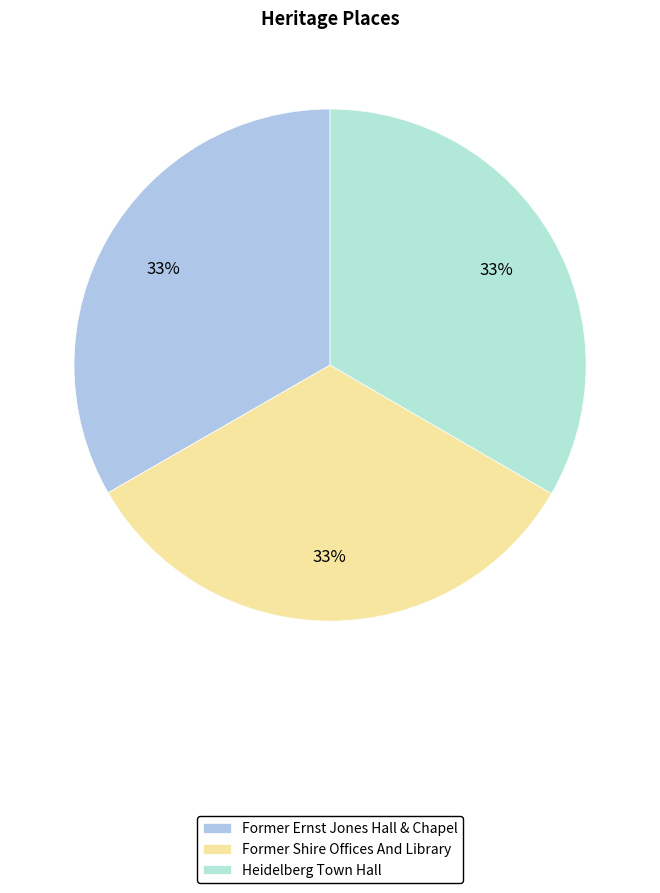

To the nearest percent, what percentage of the pie is Former Shire Offices And Library?

33%